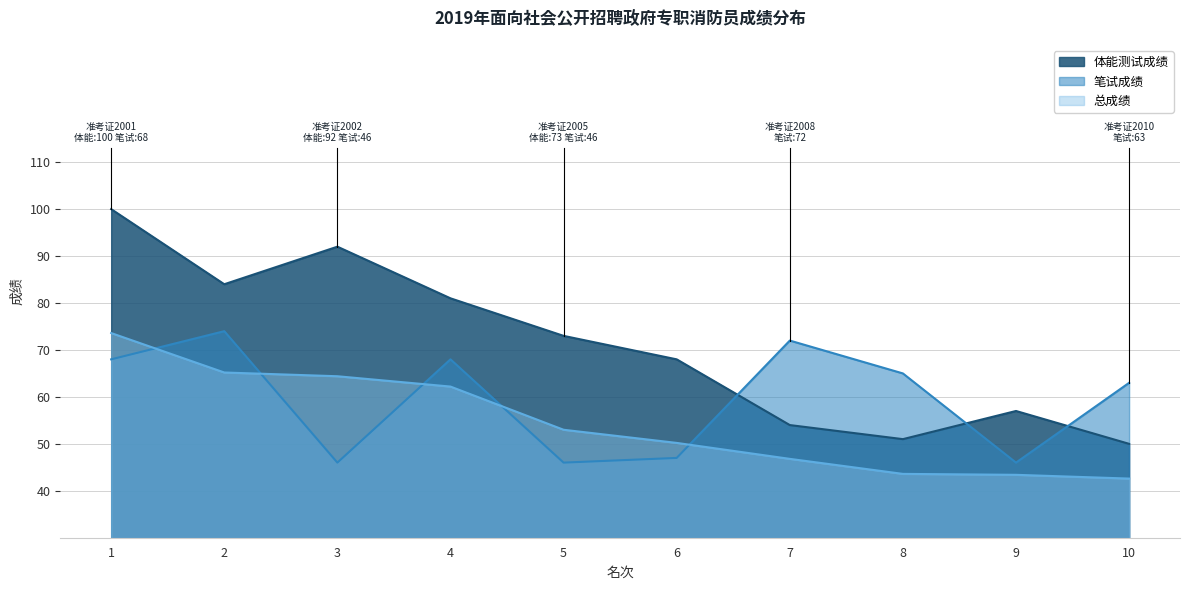

How many data points in 总成绩 are less than 53?

5